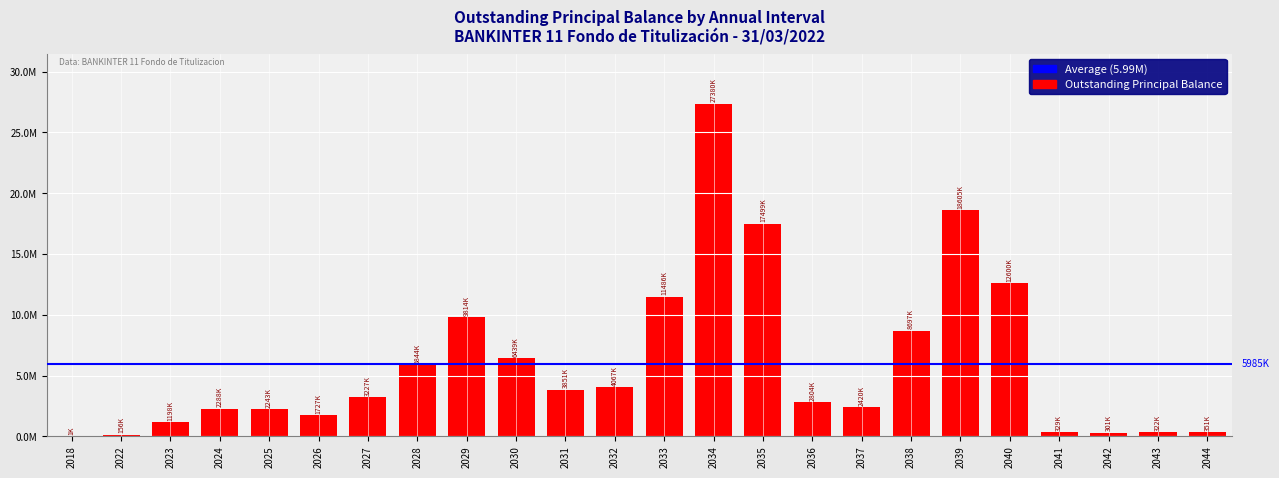

Rank the categories by value from highest to lowest.

2034, 2039, 2035, 2040, 2033, 2029, 2038, 2030, 2028, 2032, 2031, 2027, 2036, 2037, 2024, 2025, 2026, 2023, 2044, 2041, 2043, 2042, 2022, 2018